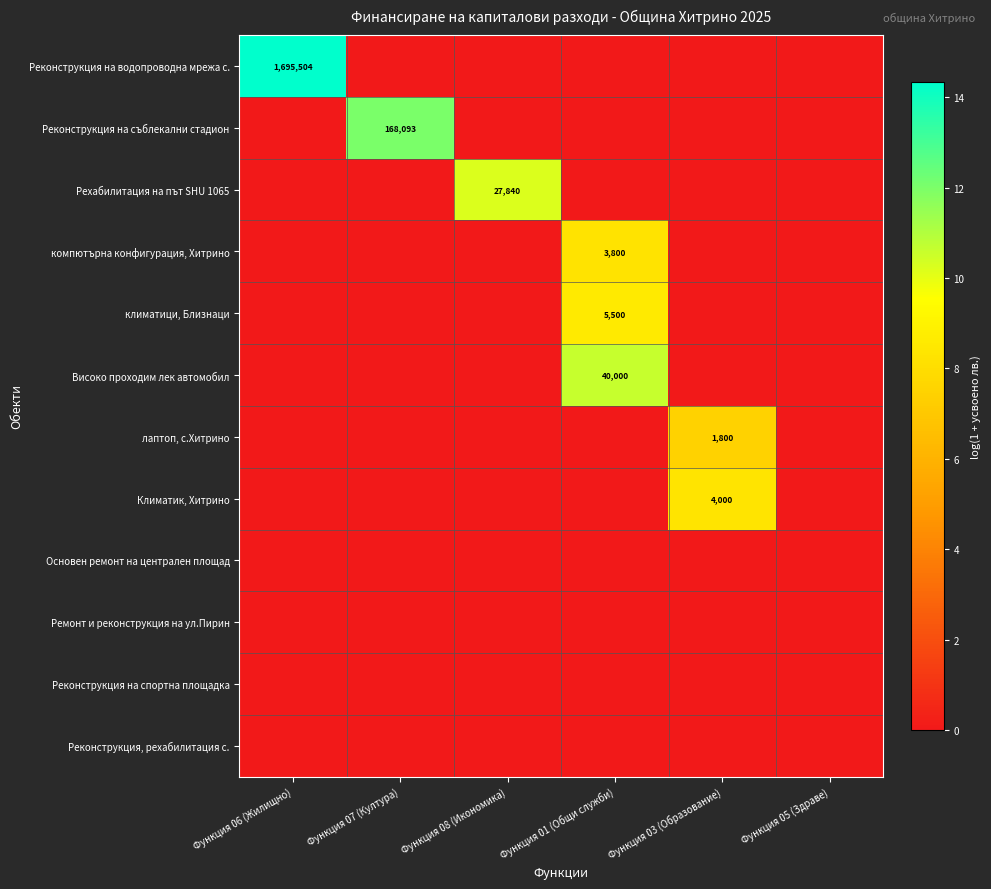

How many data points does each series have?

6